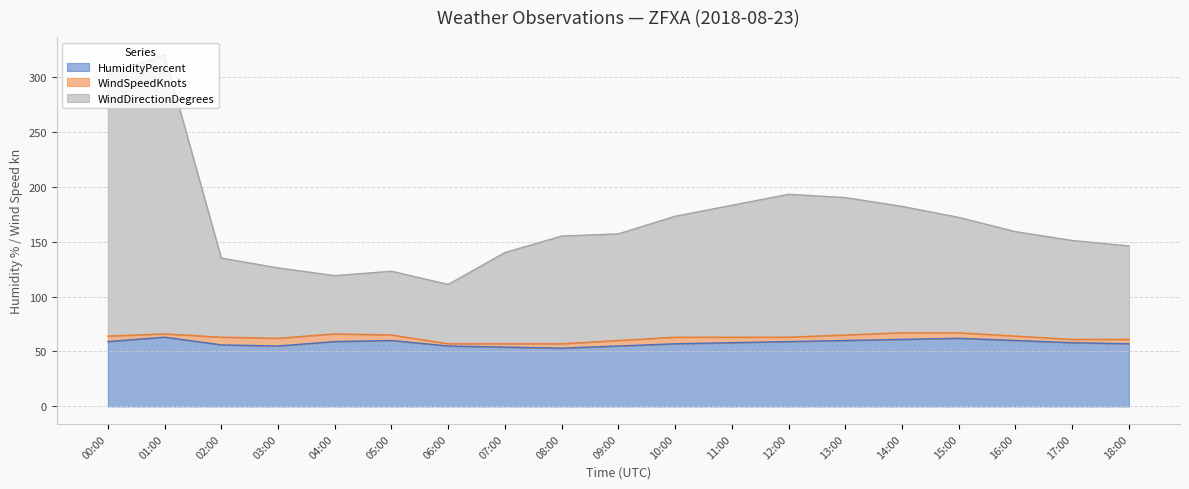

Rank the categories by WindDirectionDegrees value from lowest to highest.

06:00, 04:00, 05:00, 03:00, 02:00, 07:00, 18:00, 17:00, 08:00, 09:00, 16:00, 15:00, 10:00, 14:00, 11:00, 13:00, 12:00, 00:00, 01:00